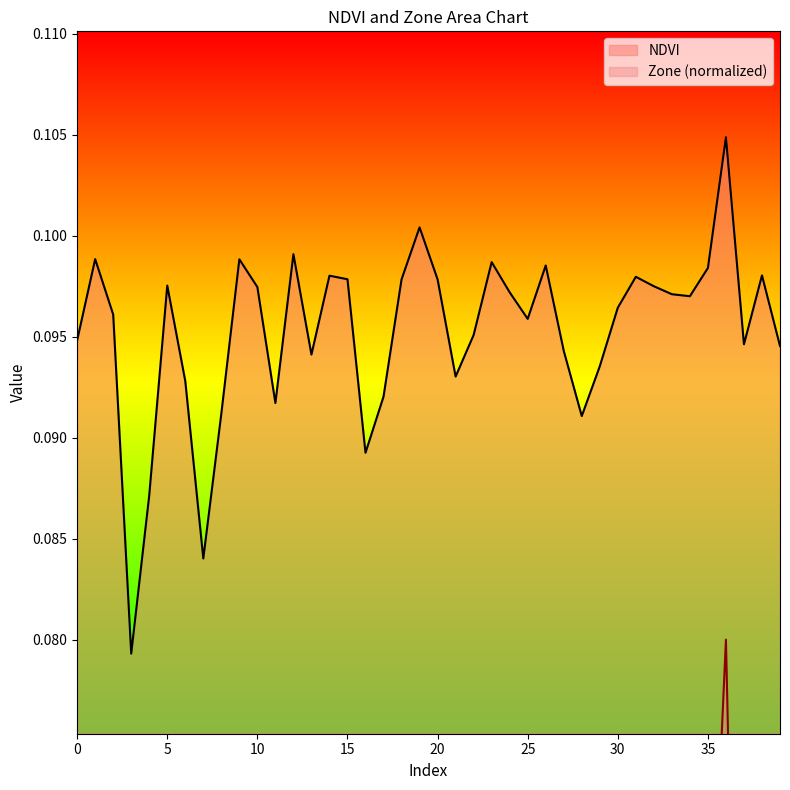

Reading left to right, extract all data points from this chart.

NDVI: 0.1	0.1	0.1	0.1	0.1	0.1	0.1	0.1	0.1	0.1	0.1	0.1	0.1	0.1	0.1	0.1	0.1	0.1	0.1	0.1	0.1	0.1	0.1	0.1	0.1	0.1	0.1	0.1	0.1	0.1	0.1	0.1	0.1	0.1	0.1	0.1	0.1	0.1	0.1	0.1
Zone: 0.0	0.1	0.1	0.0	0.0	0.1	0.0	0.0	0.0	0.1	0.1	0.0	0.1	0.0	0.1	0.1	0.0	0.0	0.1	0.1	0.1	0.0	0.0	0.1	0.1	0.1	0.1	0.0	0.0	0.0	0.1	0.1	0.1	0.1	0.1	0.1	0.1	0.0	0.1	0.0